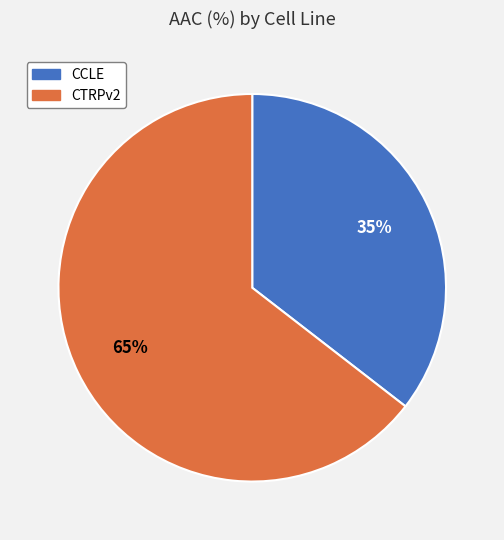

To the nearest percent, what is the average slice percentage?

50%